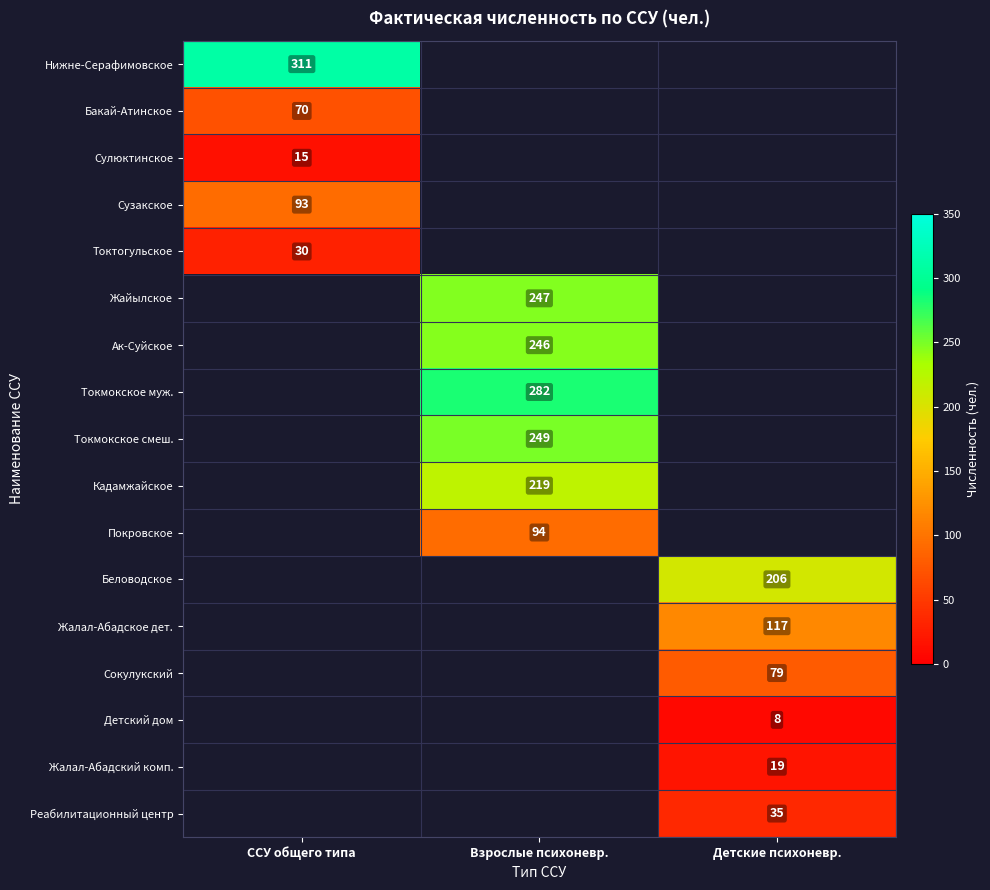

At which category does the chart reach its minimum across all series?

Детские психоневр.